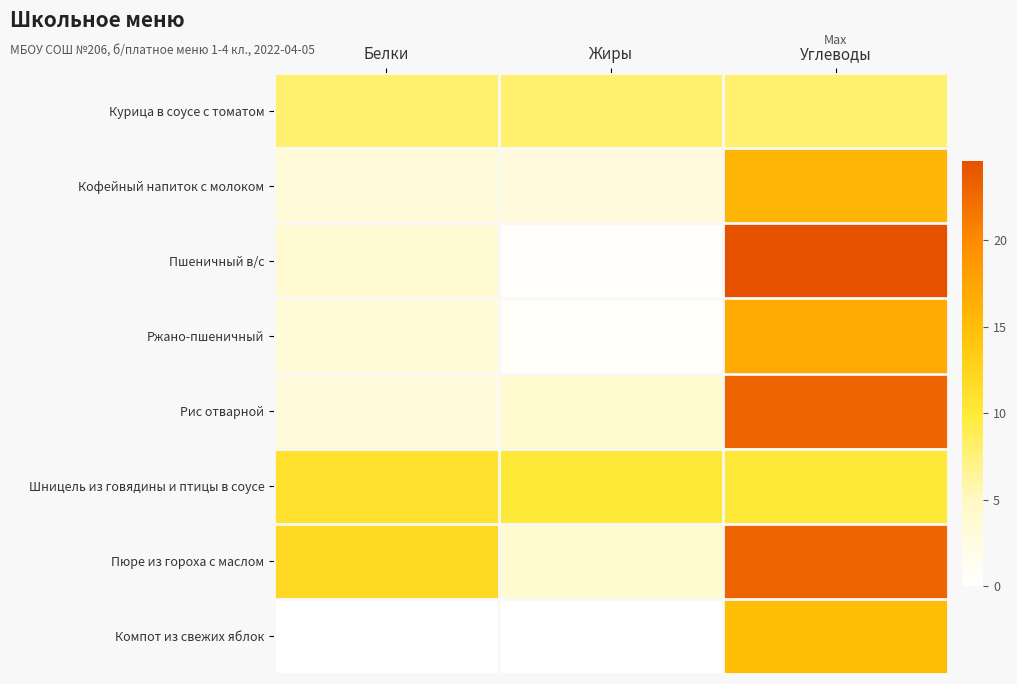

Which series has the largest range (max minus min)?

Пшеничный в/с